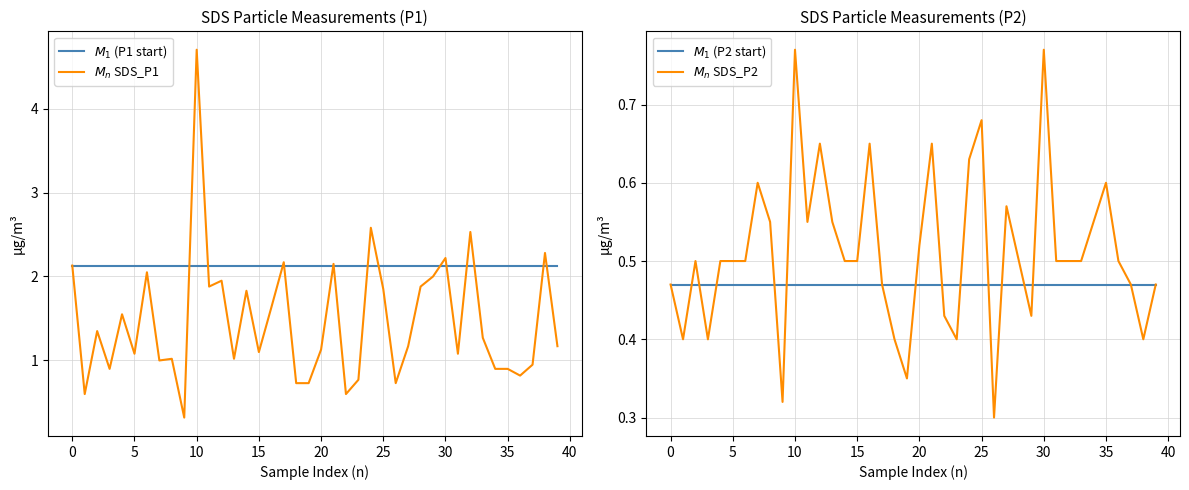

What is the smallest value displayed?

0.3